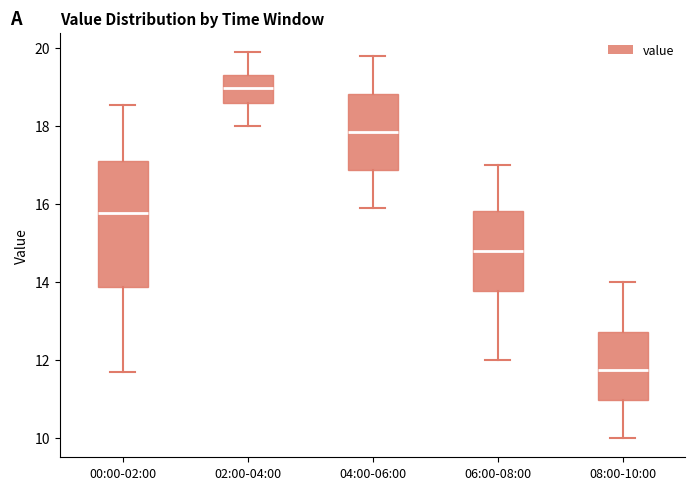

Which box's median line is the lowest?

08:00-10:00